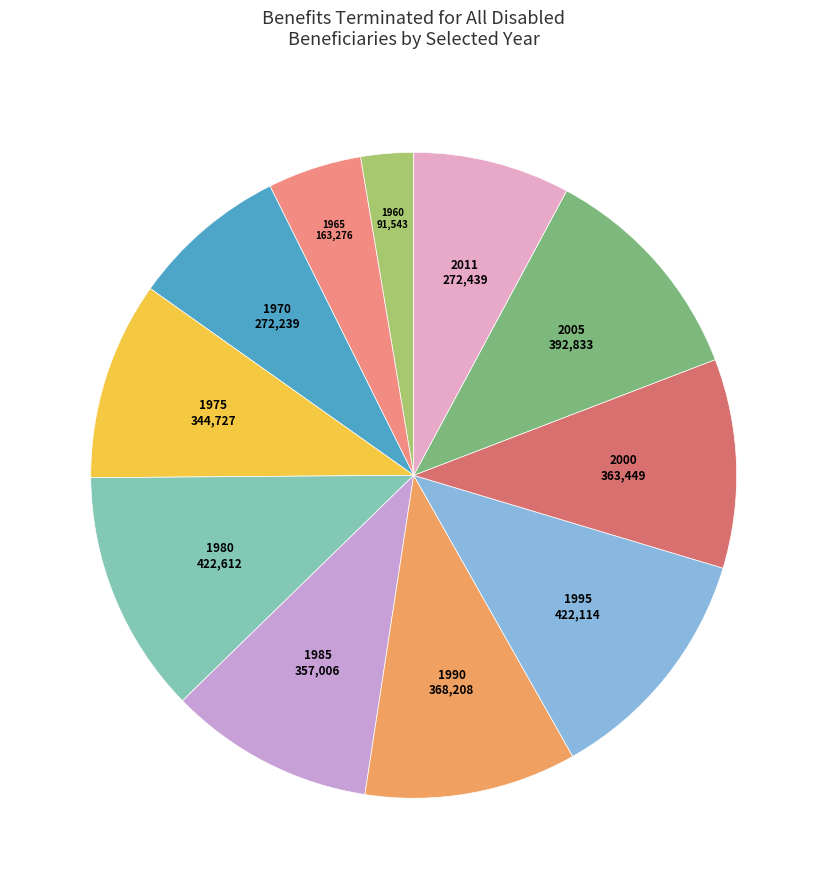

Rank the categories by value from lowest to highest.

1960, 1965, 1970, 2011, 1975, 1985, 2000, 1990, 2005, 1995, 1980